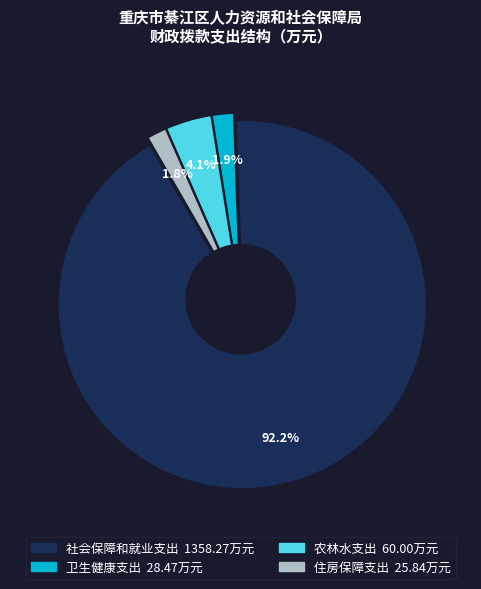

To the nearest percent, what is the difference between the 社会保障和就业支出 and 农林水支出 slice percentages?

88%